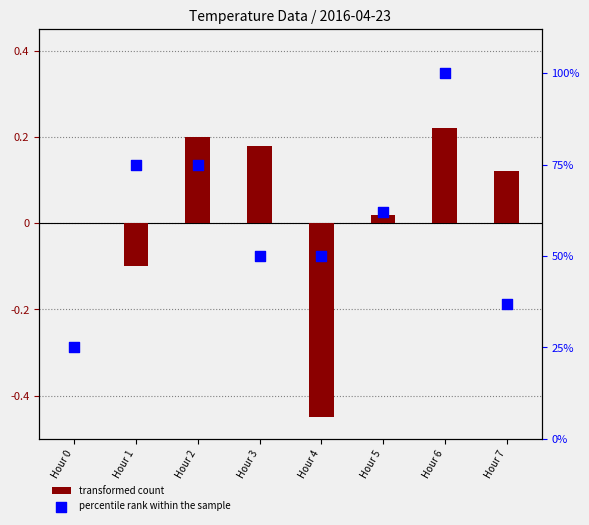

At which category is the sum across all series the highest?

Hour 6